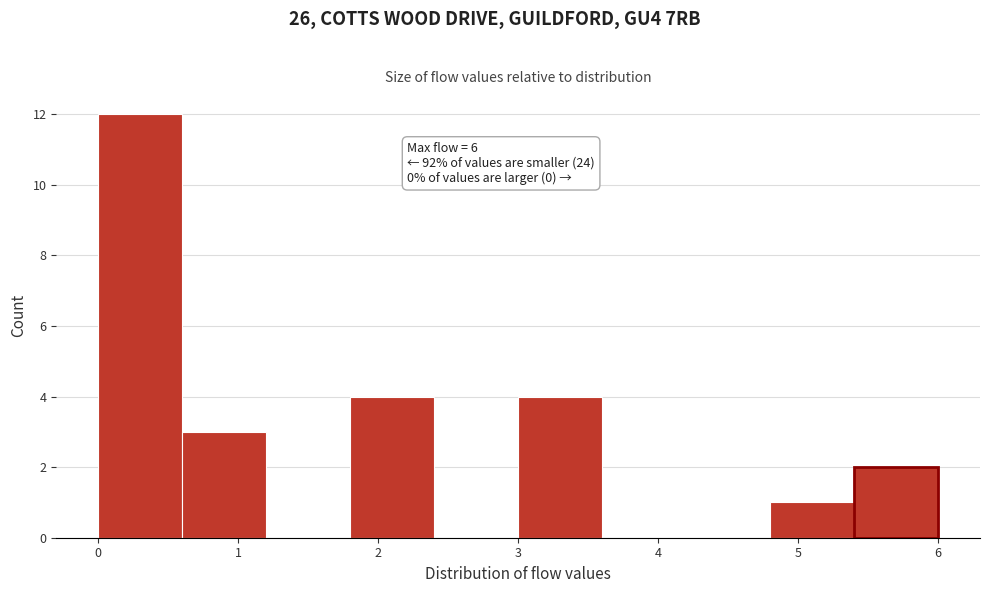

Which range on the x-axis has the tallest bar?

0.0 to 0.6